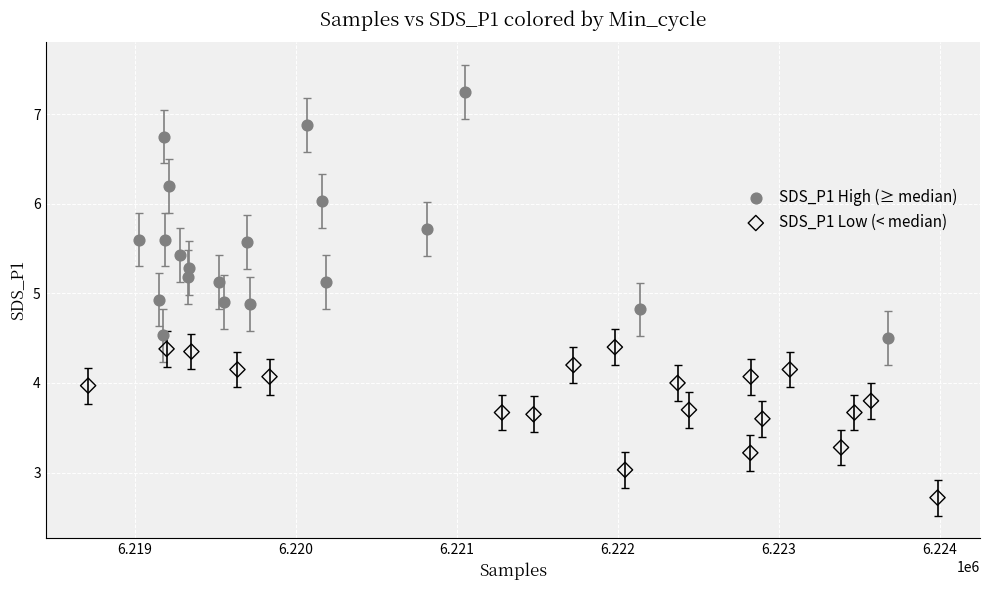

What are all the series names shown in the legend?

SDS_P1 High (≥ median), SDS_P1 Low (< median)